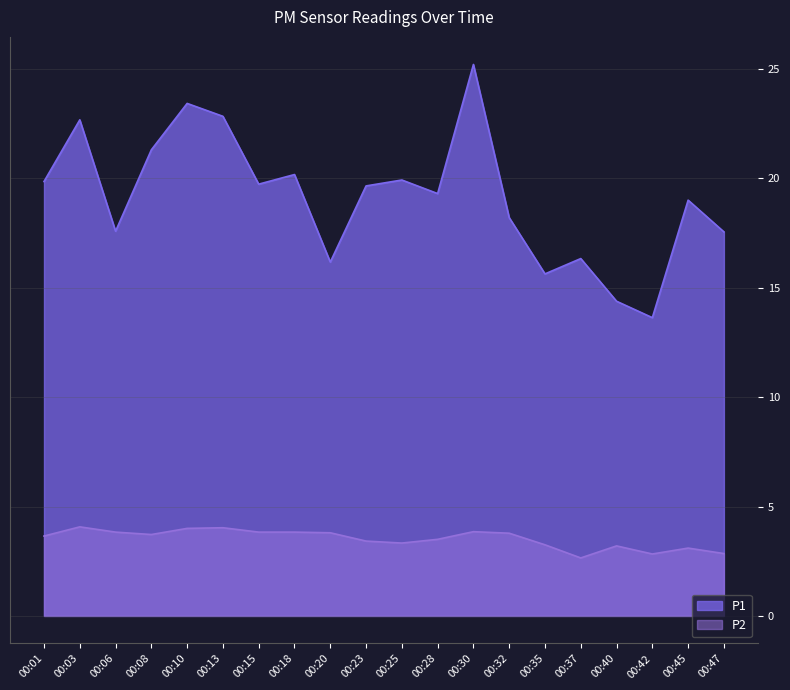

What is the value of the P1 point at the 10th from the left?

19.6